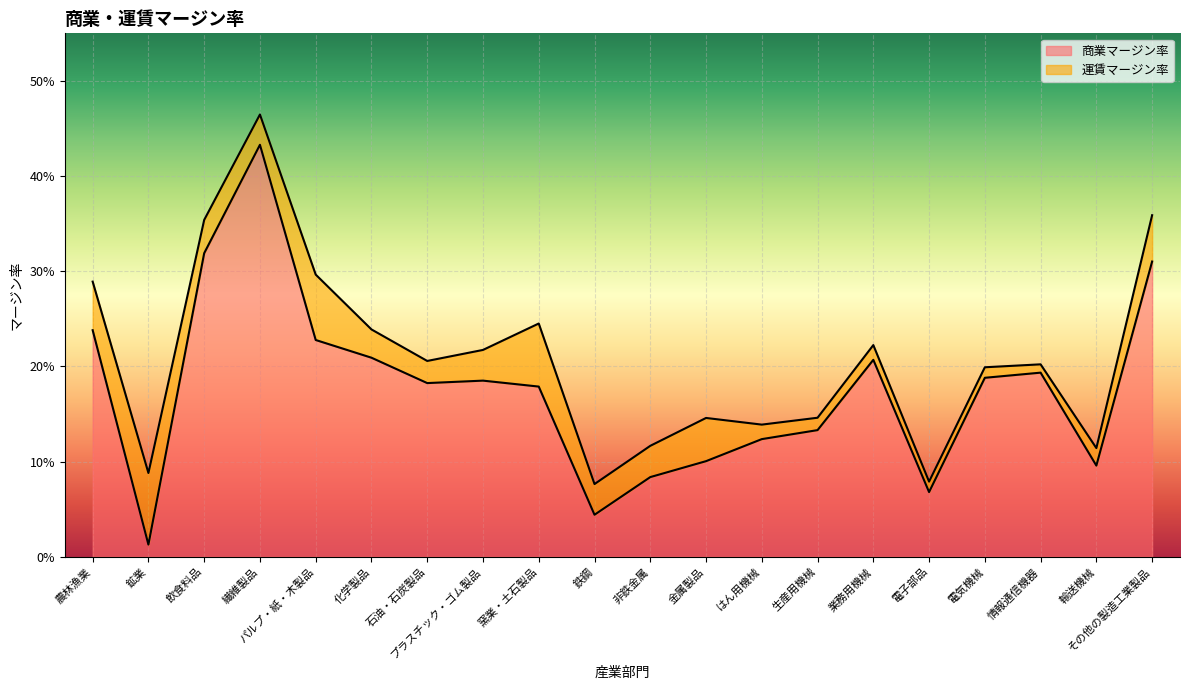

The chart shows a value of 0.1 at 電子部品. True or false?

True